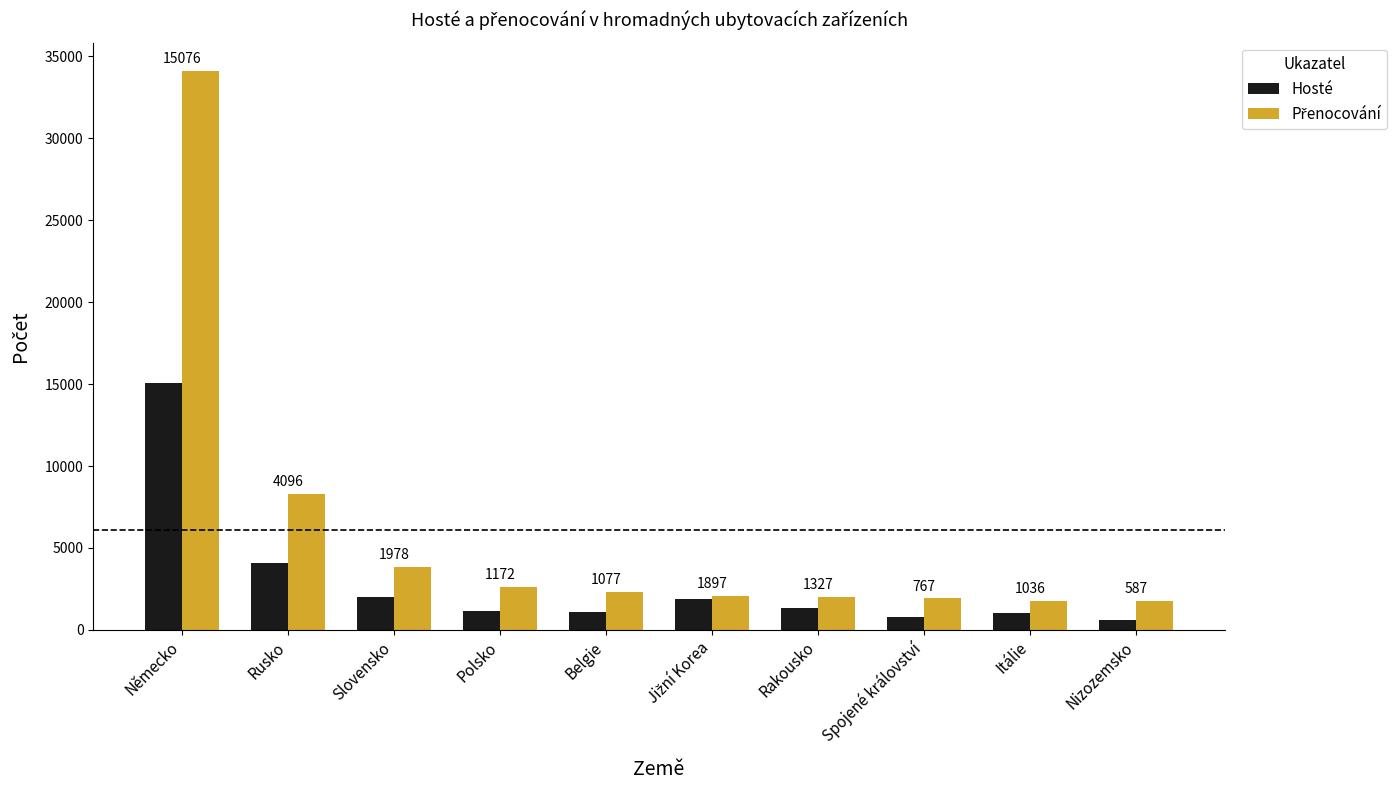

Which series changed the most between Spojené království and Itálie?

Hosté